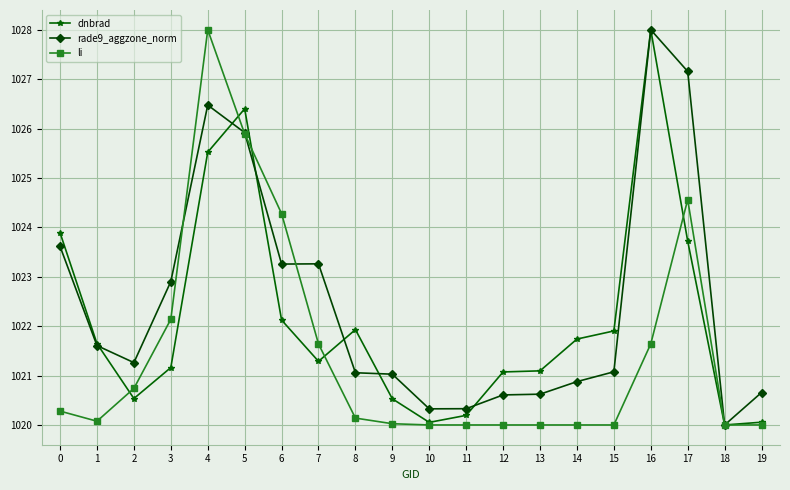

Between 14 and 18, which series saw the biggest shift?

dnbrad